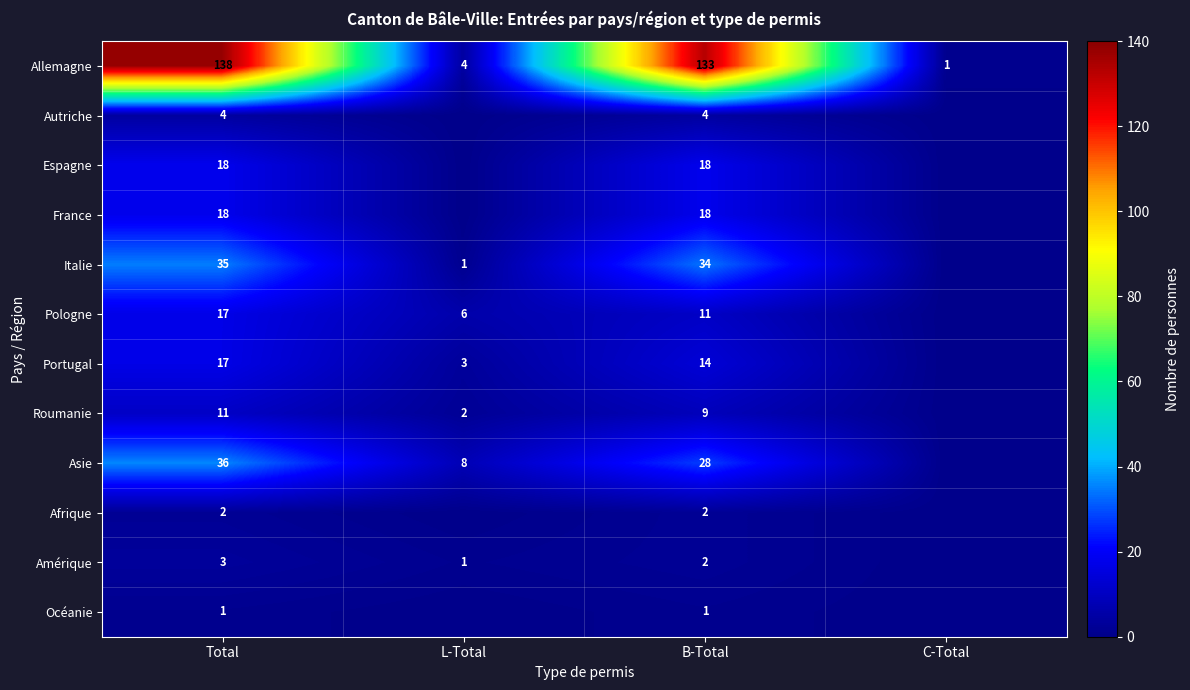

What is the spread (max minus min) of values at B-Total?

132